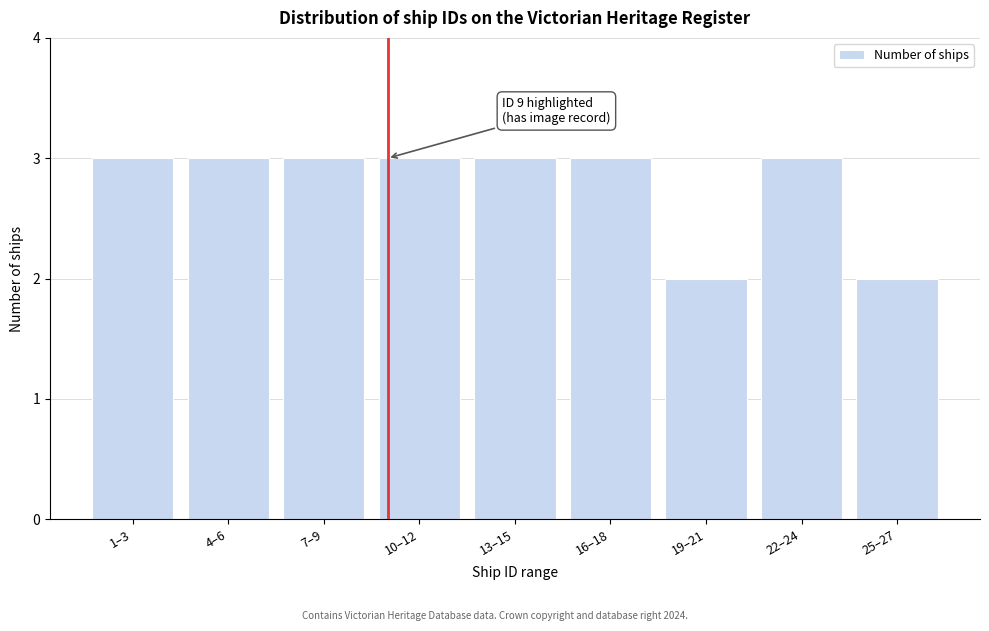

Reading left to right, what are all the values shown in this chart?

1–3=3	4–6=3	7–9=3	10–12=3	13–15=3	16–18=3	19–21=2	22–24=3	25–27=2